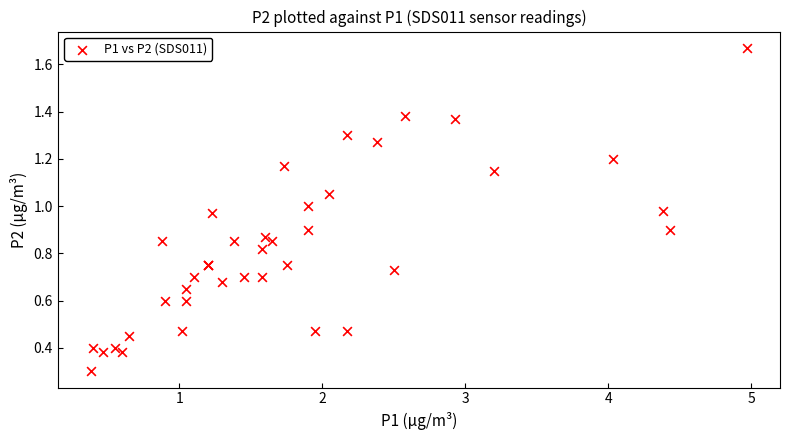

What Y value in the scatter plot is closest to 0?

0.3